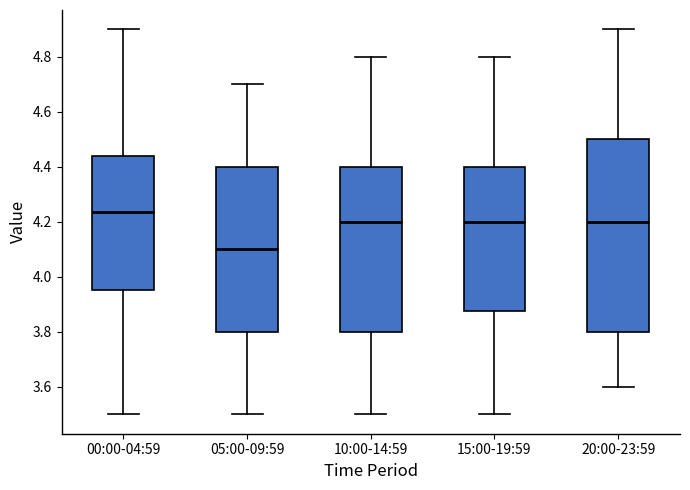

Which box has the highest median line?

00:00-04:59